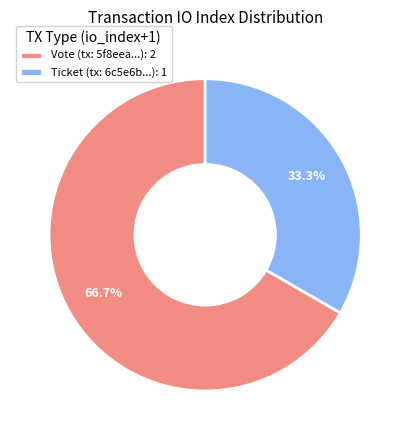

Rank the categories by value from highest to lowest.

Vote (tx: 5f8eea...): 2, Ticket (tx: 6c5e6b...): 1